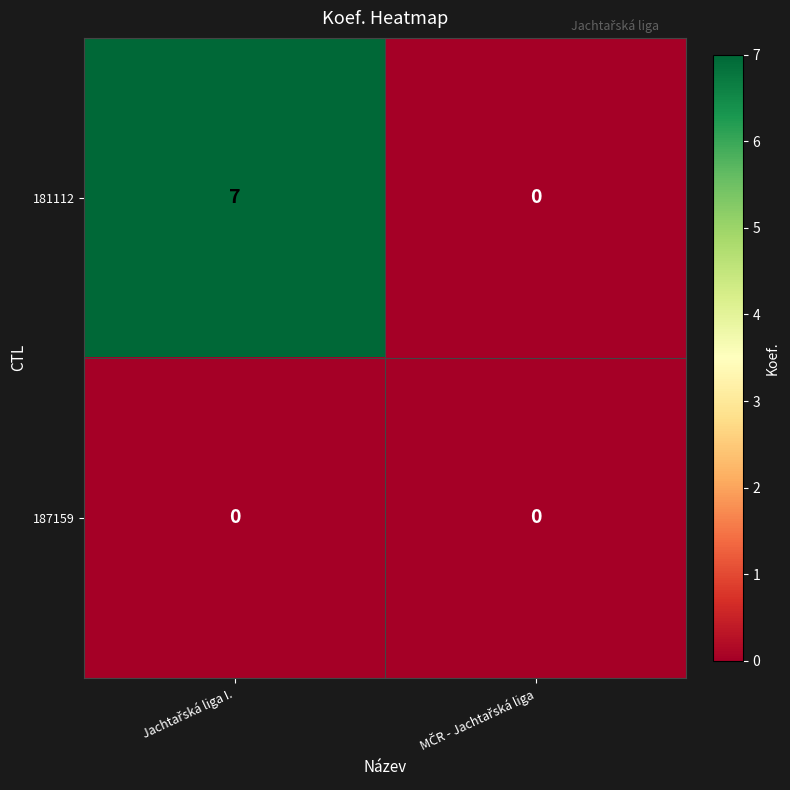

What is the sum of all 181112 values?

7